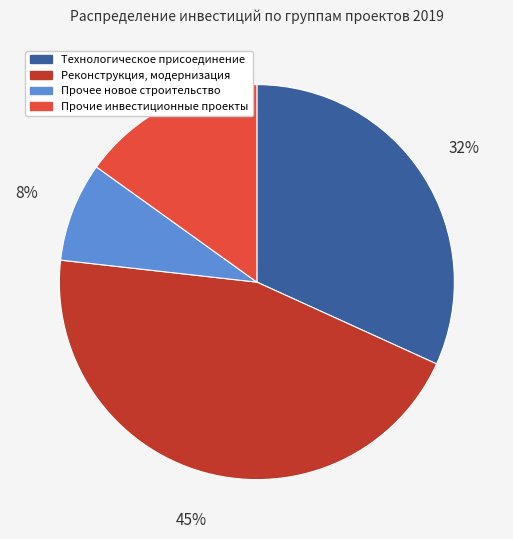

How many slices are in this pie chart?

4